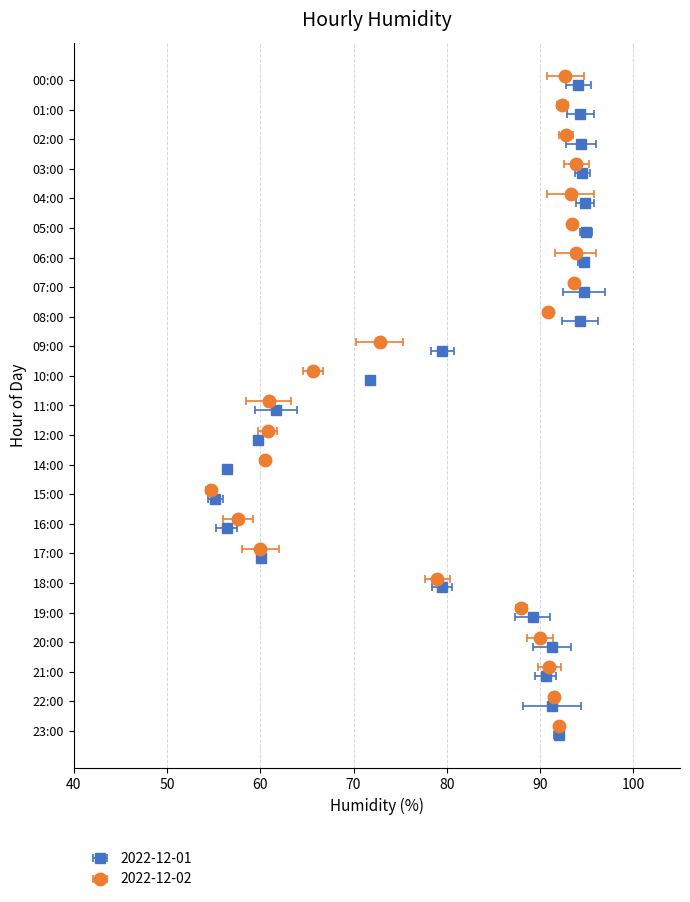

What is the total value across all series at 22:00?

182.8